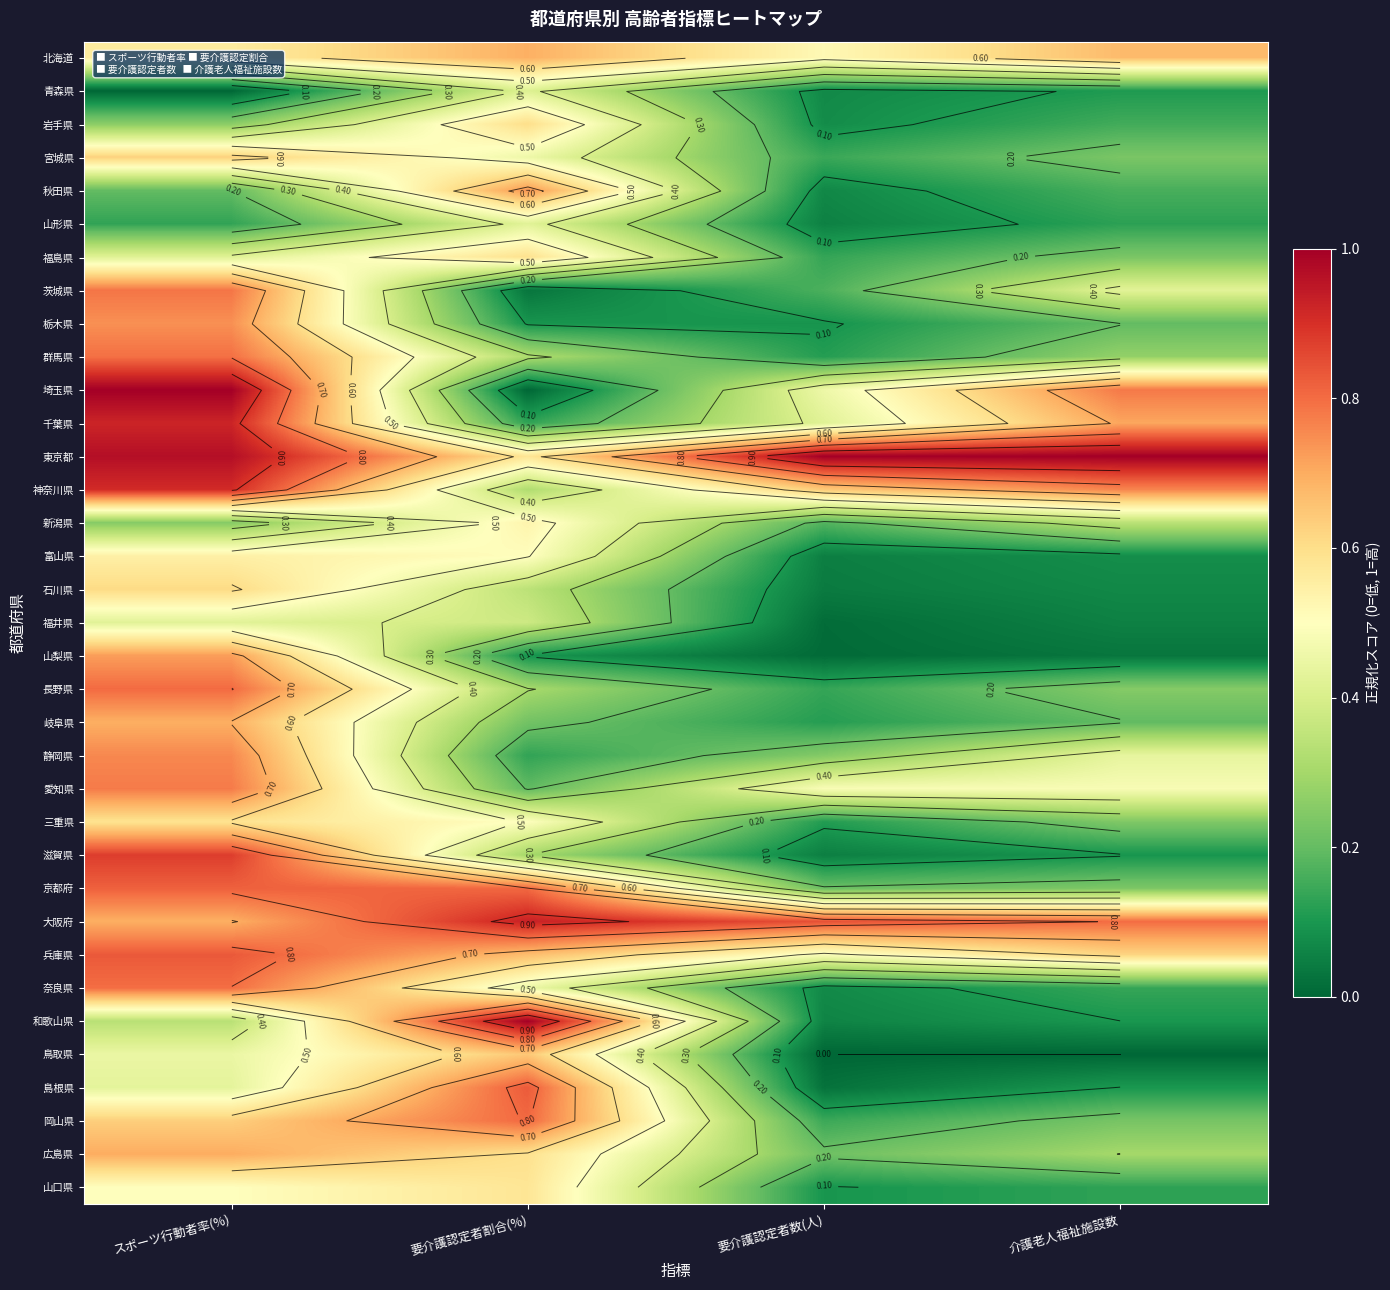

The value of 島根県 at スポーツ行動者率(%) is 0.6. True or false?

False